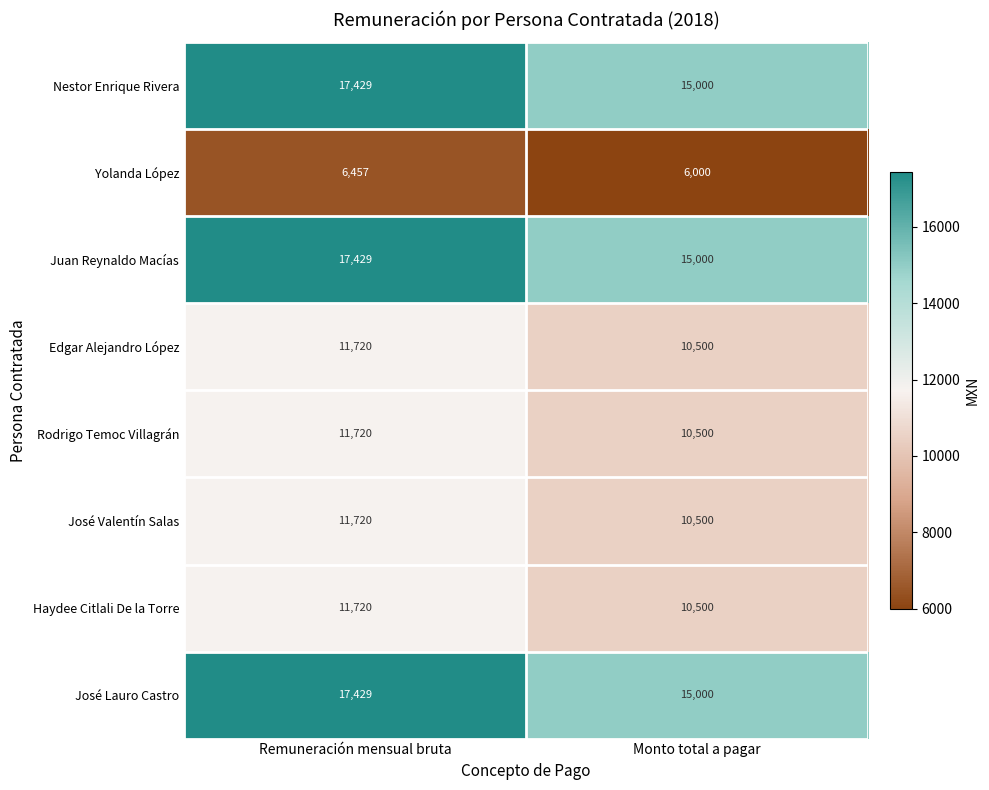

What is the difference between the highest and lowest values at Remuneración mensual bruta?

10972